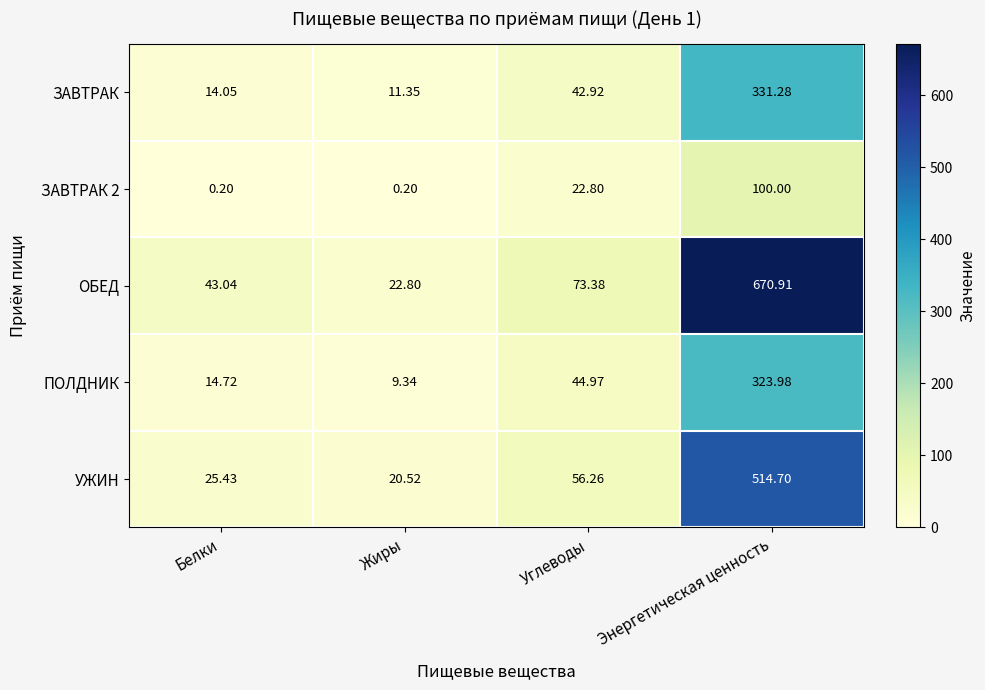

At which category does the chart reach its peak across all series?

Энергетическая ценность